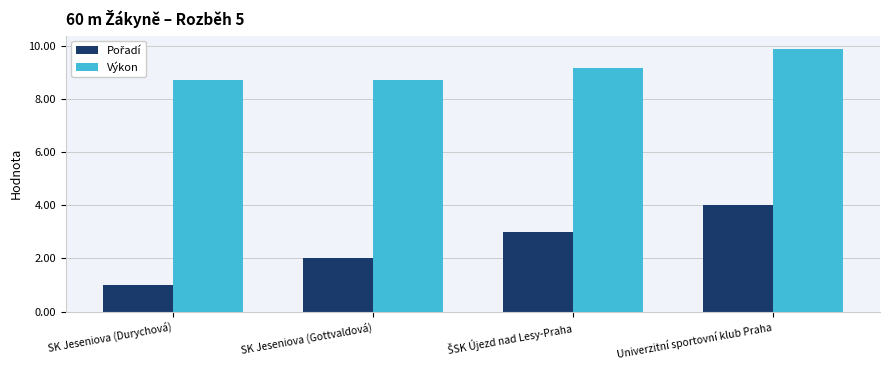

What is the spread (max minus min) of values at SK Jeseniova (Gottvaldová)?

6.7